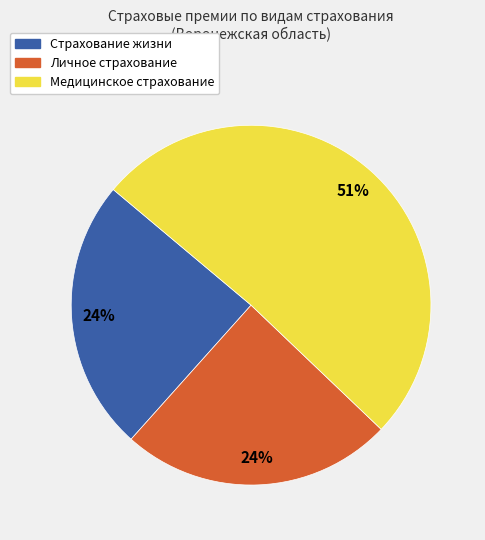

Is there a majority slice in this chart?

Yes